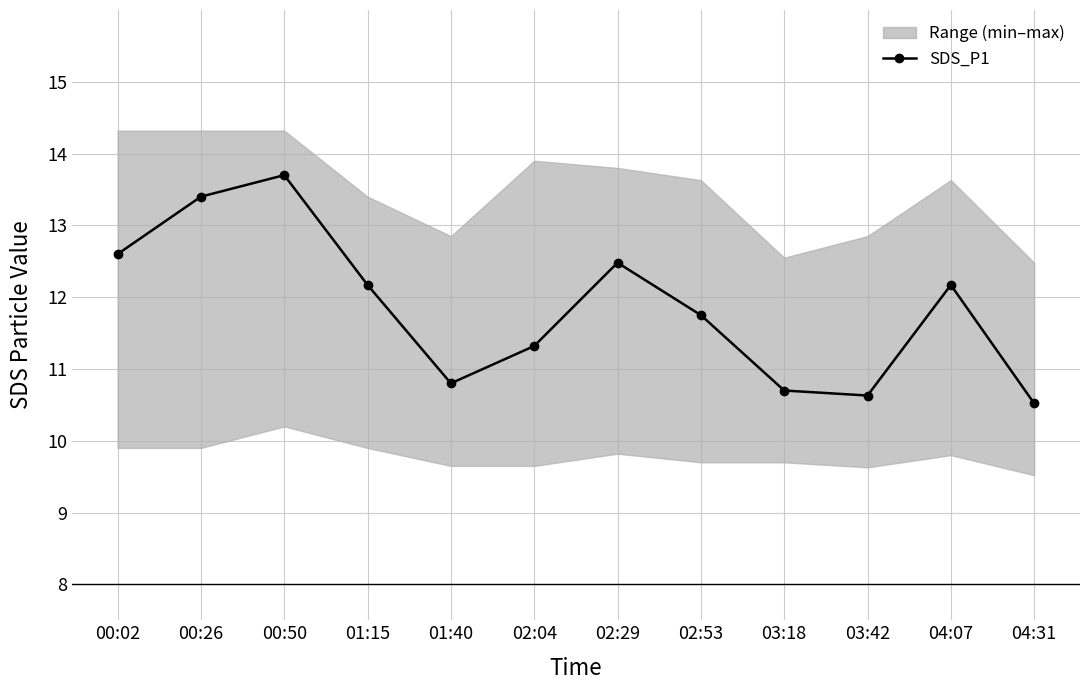

True or false: the data has more than 1 interior local peaks.

True